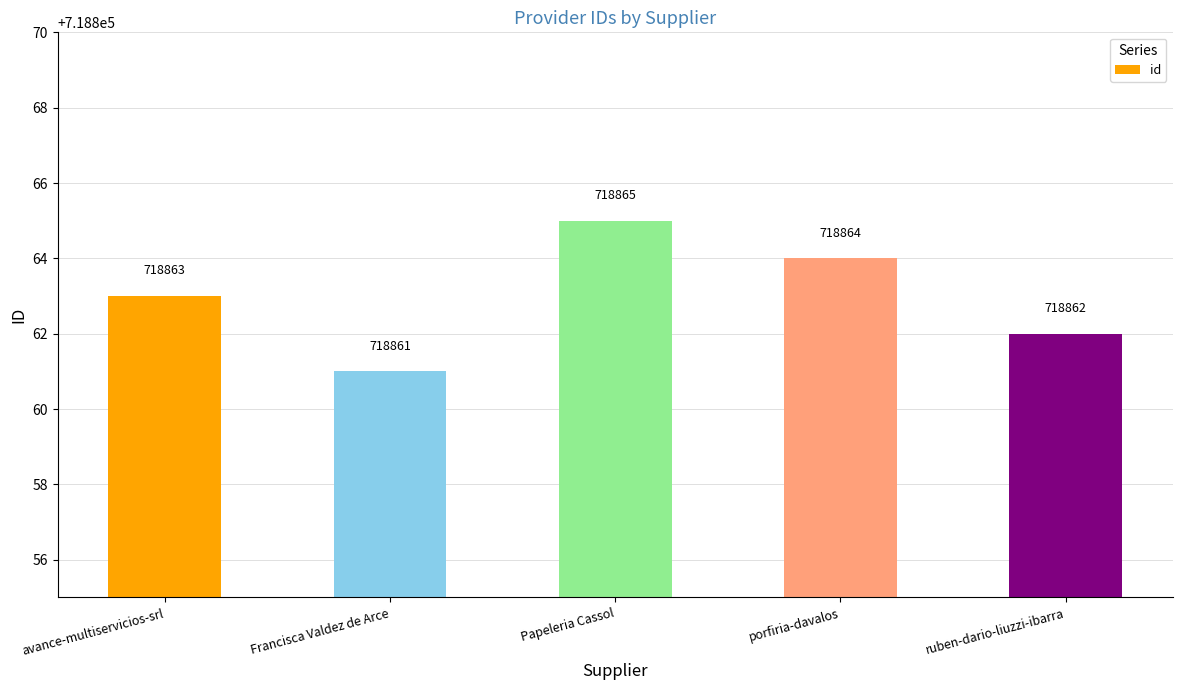

How many values are between 718862 and 718864?

3